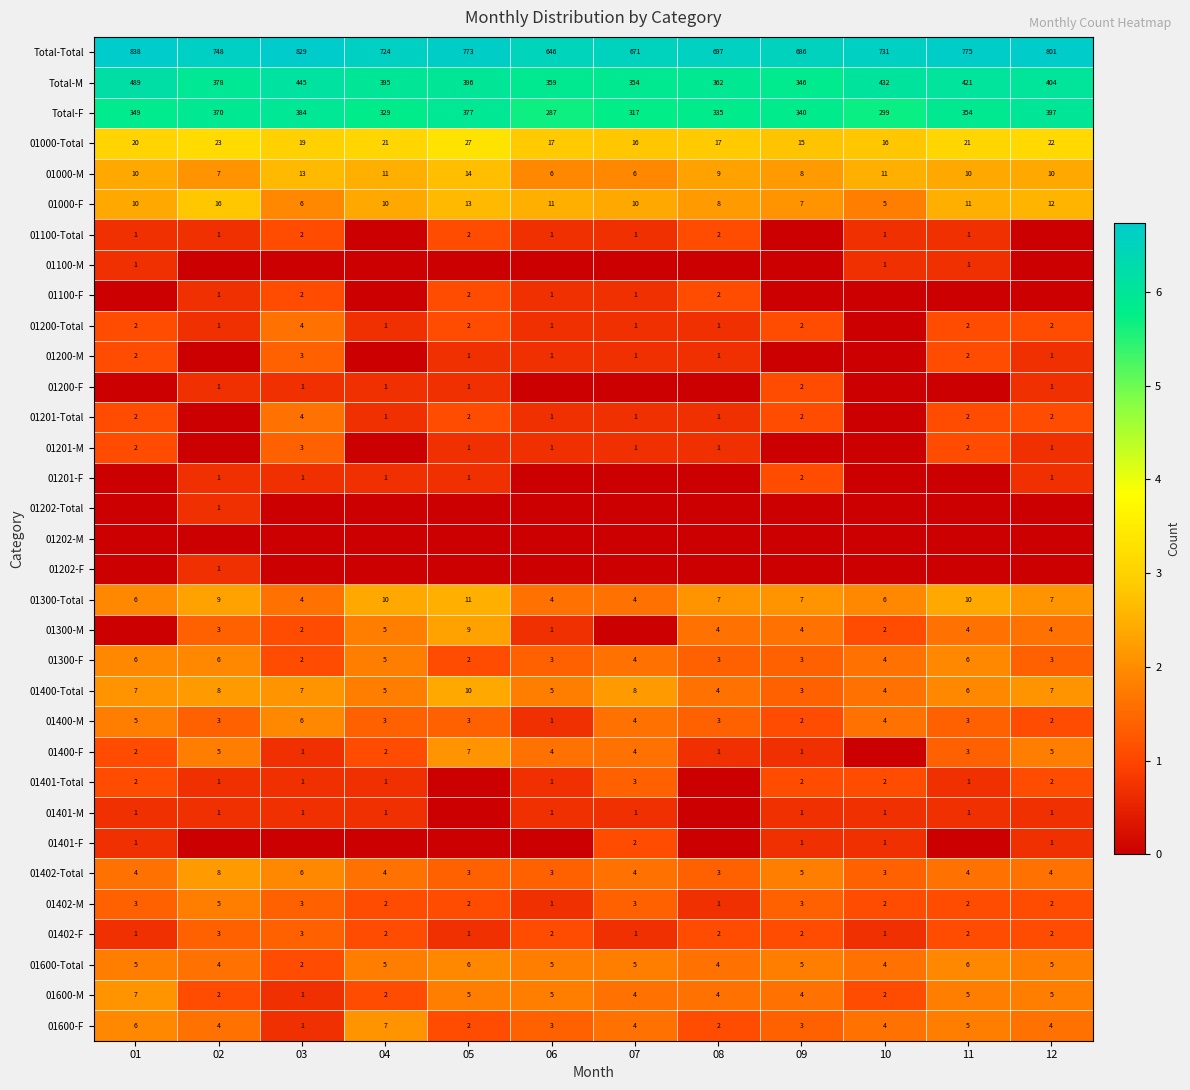

At which label is 01402-Total closest to 5?

09